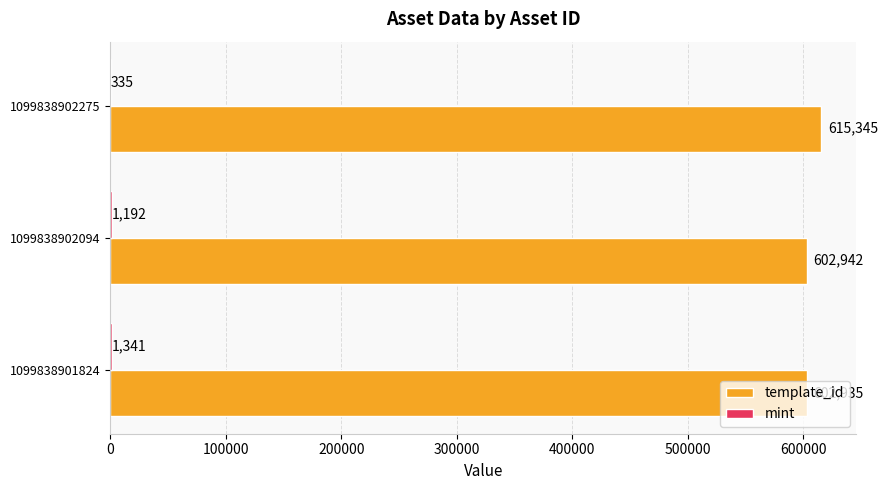

At which category is the sum across all series the highest?

1099838902275